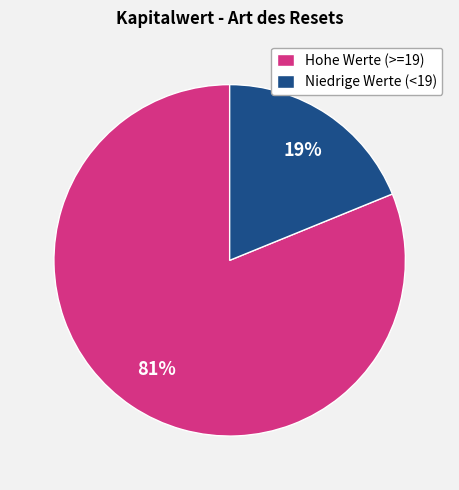

How many segments does this pie chart have?

2